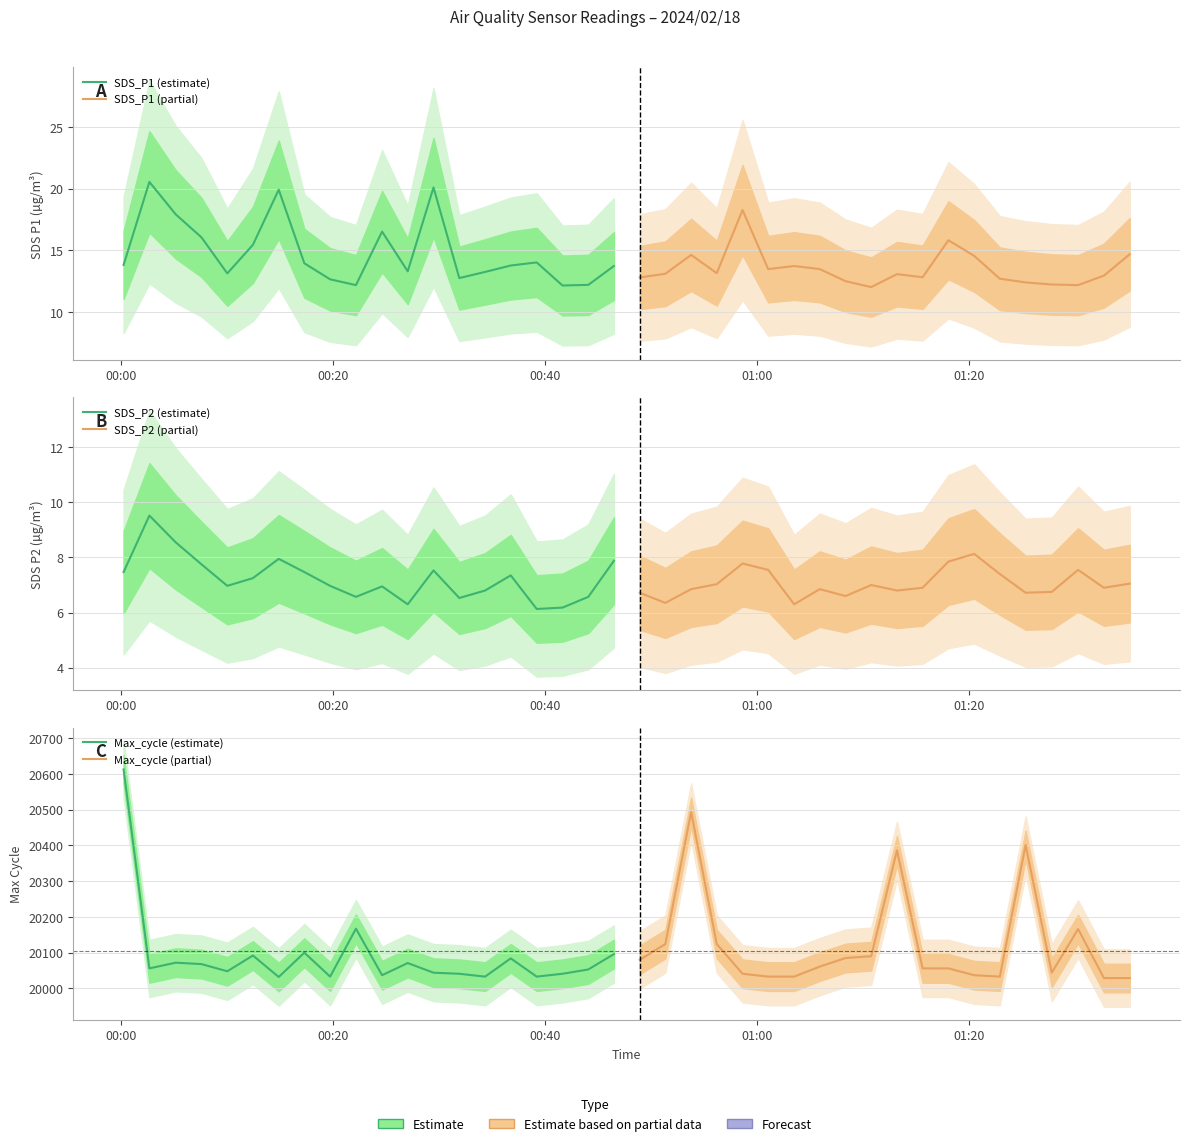

True or false: SDS_P2 (estimate) and SDS_P1 (partial) intersect in this chart.

False